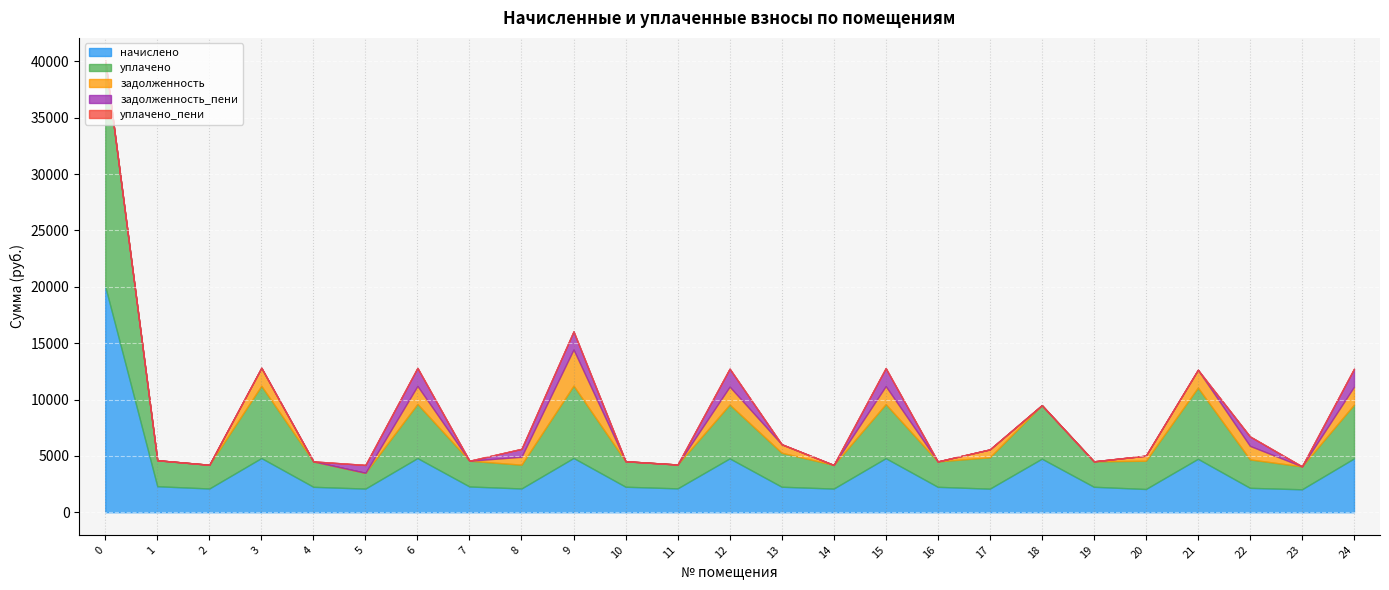

How many interior local peaks does the задолженность_пени series have?

5